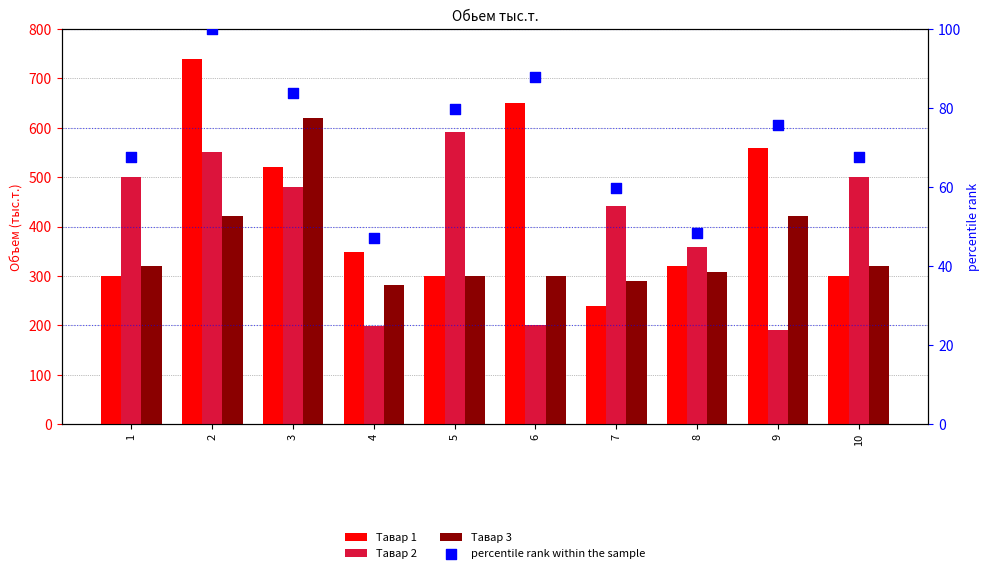

Which series reaches the minimum Y coordinate?

percentile rank within the sample